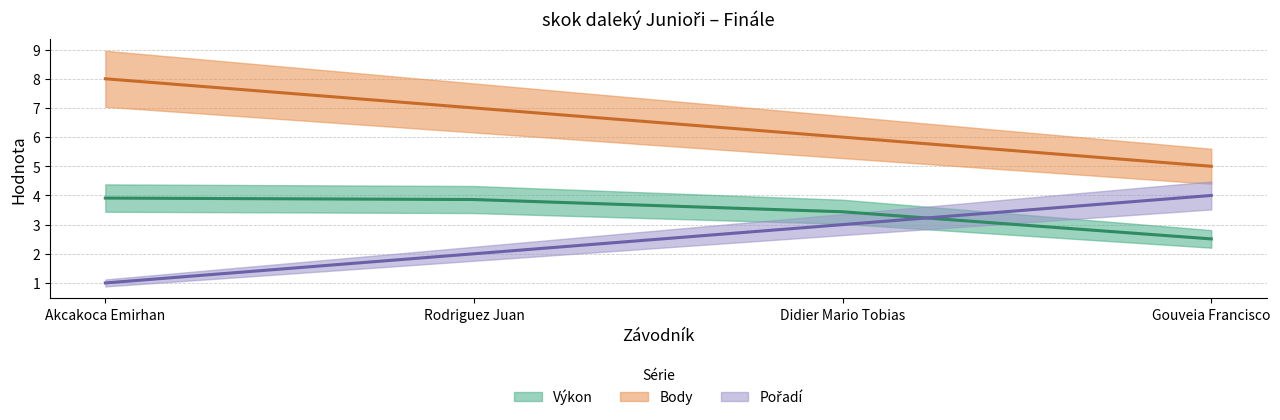

What is the approximate value of Výkon (střed) at Gouveia Francisco?

2.5